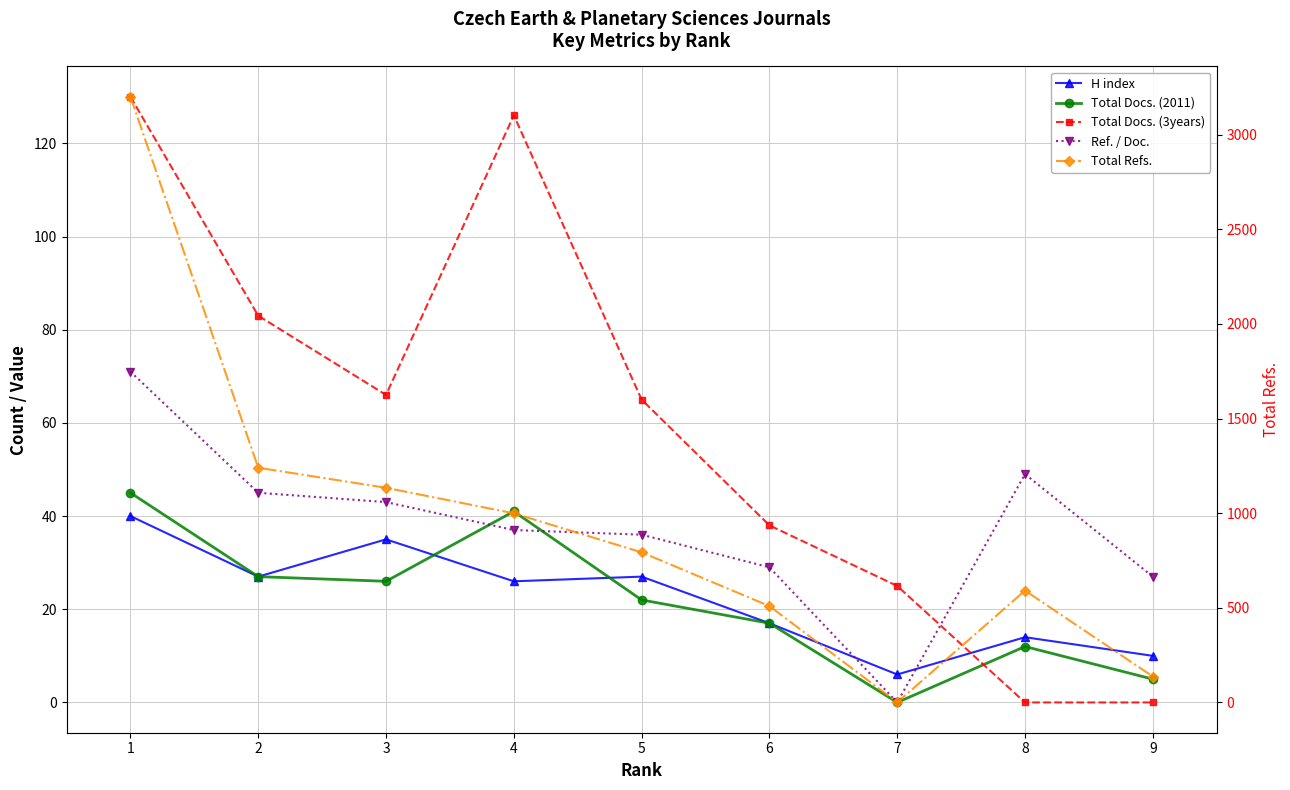

What is the difference between the maximum and second lowest values in the Total Refs. series?

3063